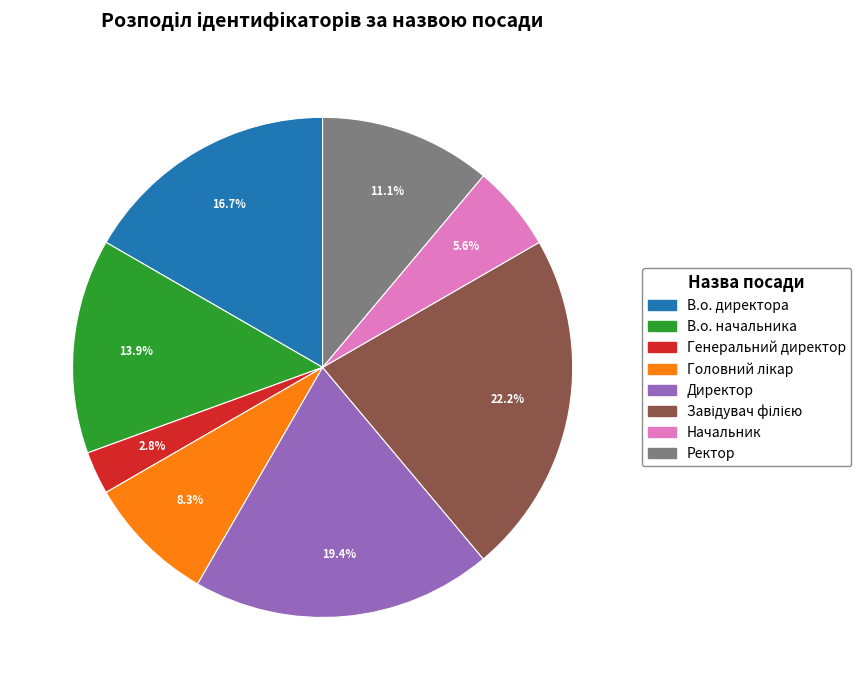

Is it true that Ректор is 5% of the pie?

False